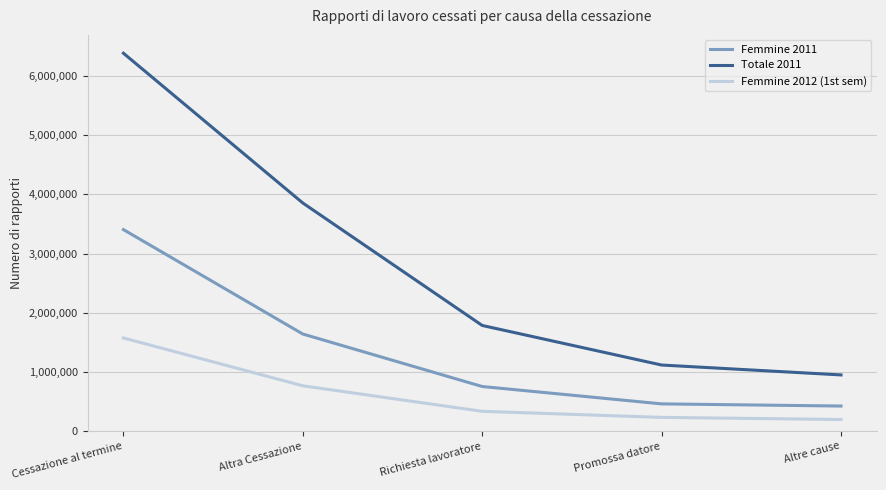

What is the spread (max minus min) of values at Altre cause?

753352